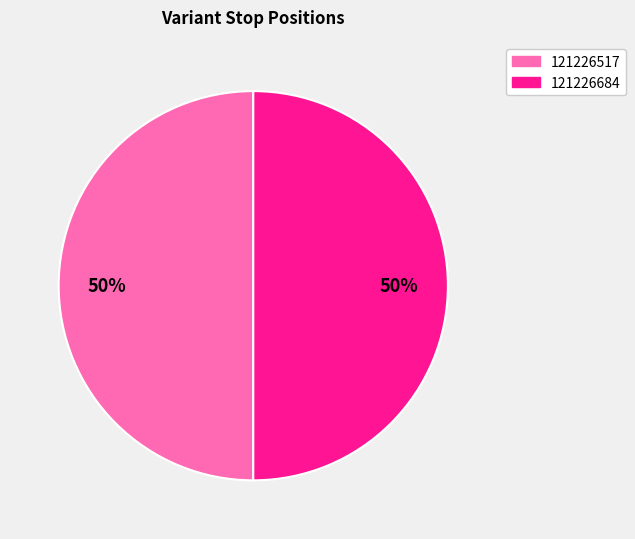

What is the ratio of the value at 121226684 to the value at 121226517?

1.0